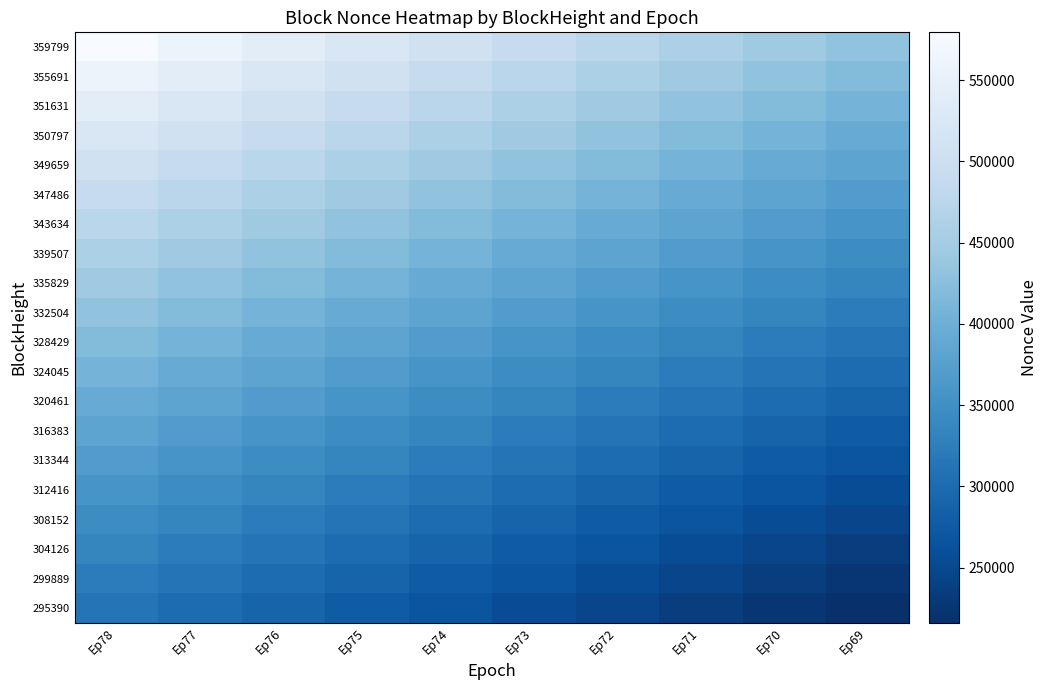

What is the smallest value displayed?

216084